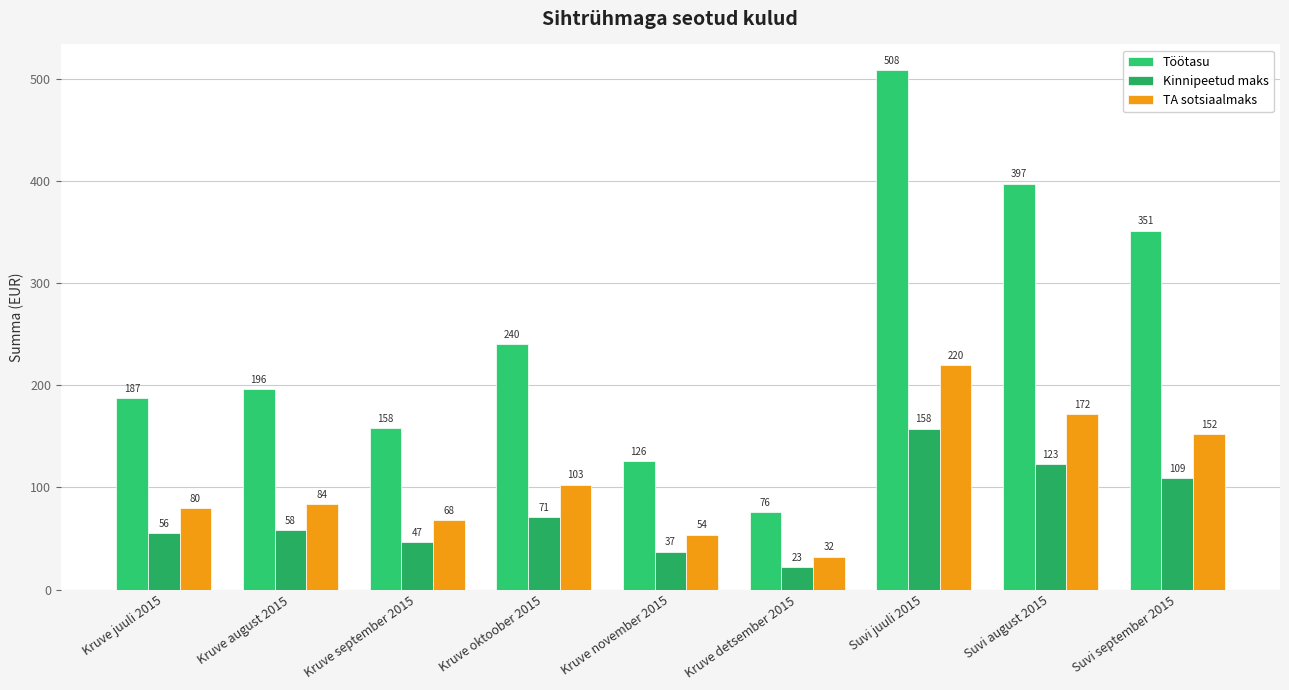

Where is Töötasu nearest to the value 291?

Kruve oktoober 2015